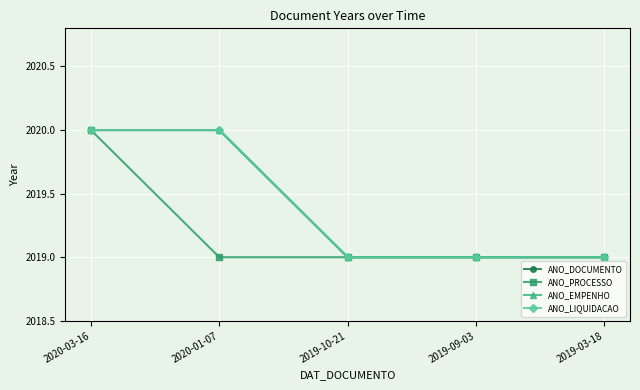

Is this an area chart (filled region under the line)?

No